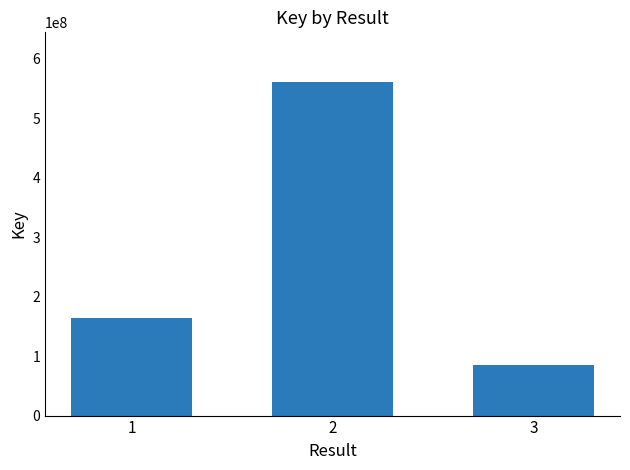

What is the value of the 1st bar from the left?

164426658